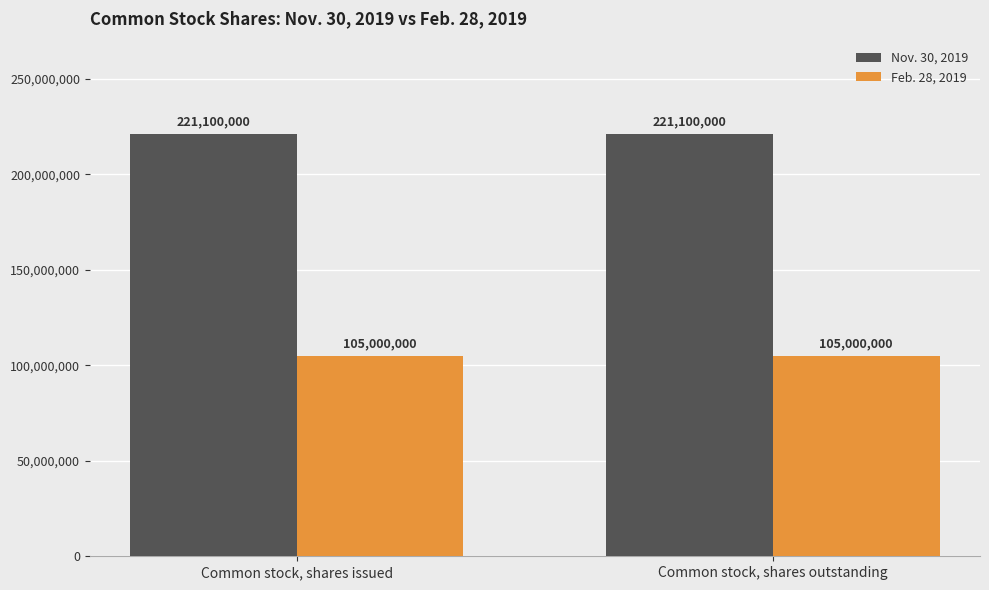

Read the Feb. 28, 2019 value at Common stock, shares outstanding.

105000000